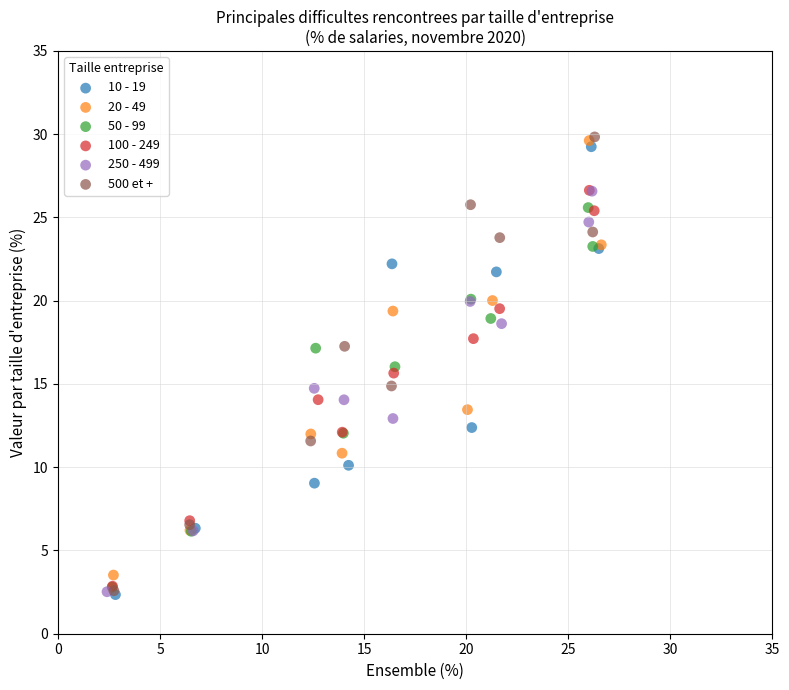

What are all the series names shown in the legend?

10 - 19, 20 - 49, 50 - 99, 100 - 249, 250 - 499, 500 et +